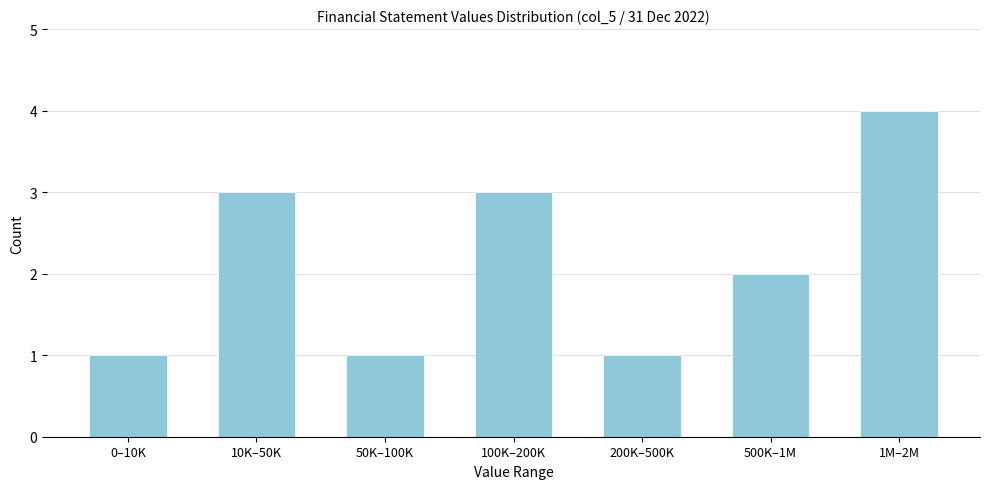

Reading right to left, extract all data points from this chart.

4	2	1	3	1	3	1